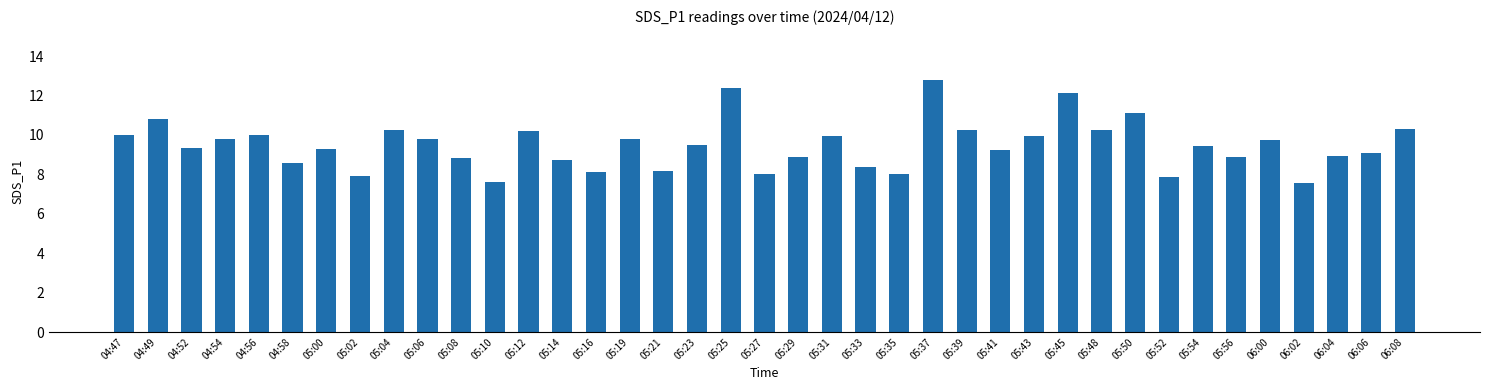

The value at 05:45 is 19.5. True or false?

False